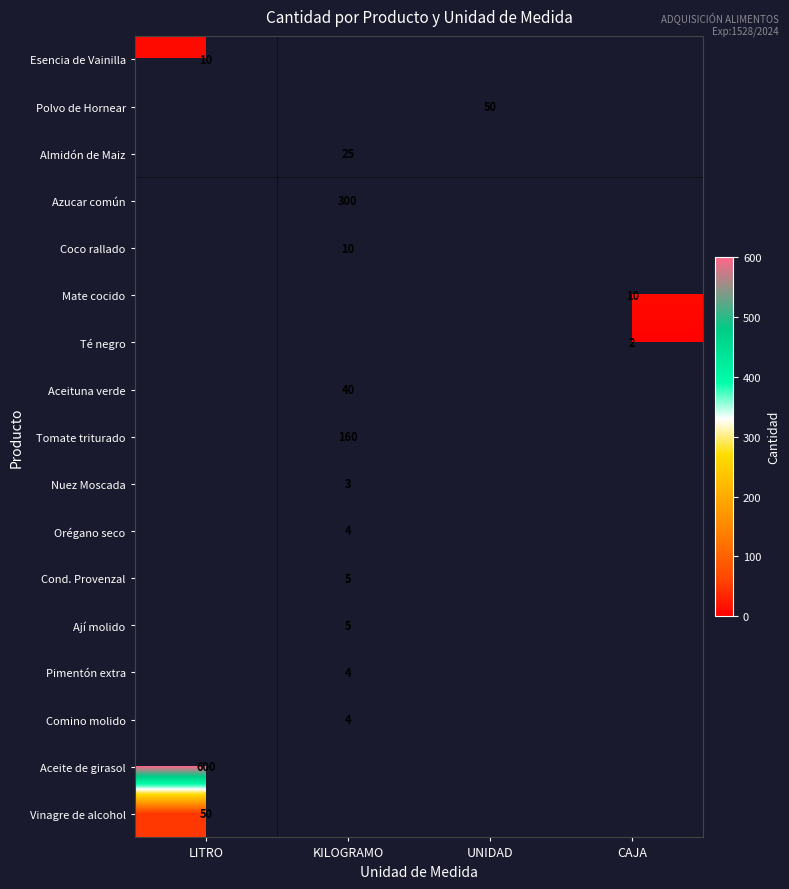

The value of Azucar común at KILOGRAMO is 402. True or false?

False